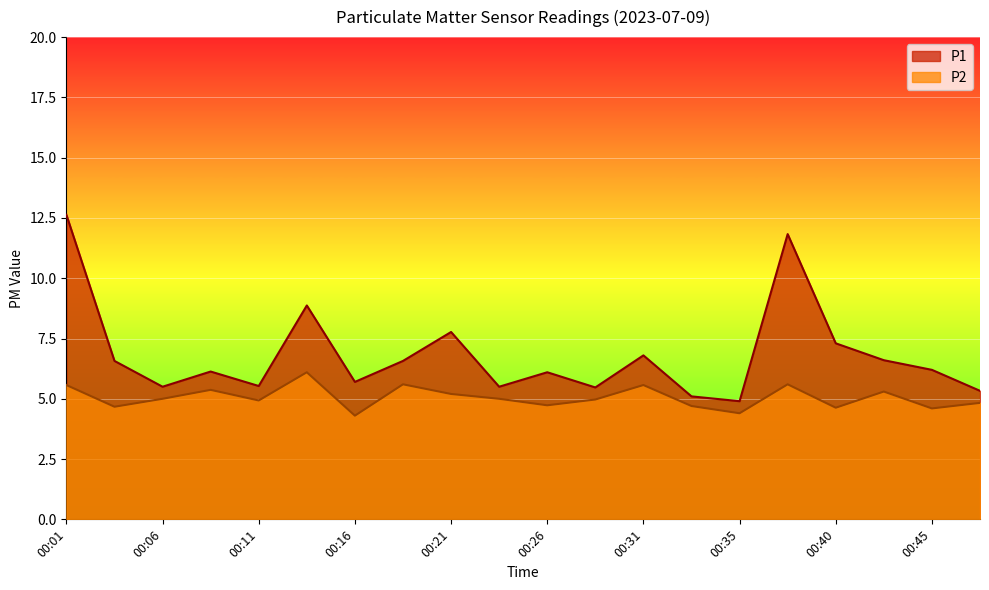

What is the difference between the highest and lowest values at 00:38?

6.2